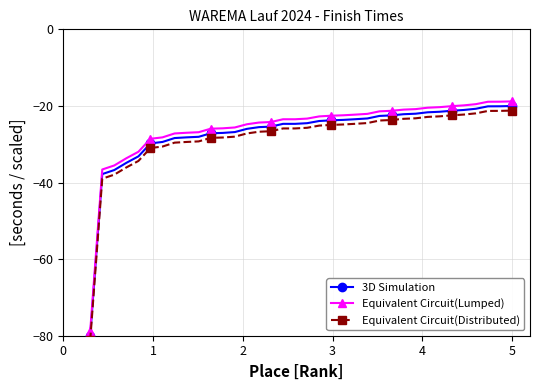

What is the maximum value for Equivalent Circuit(Distributed)?

-21.2